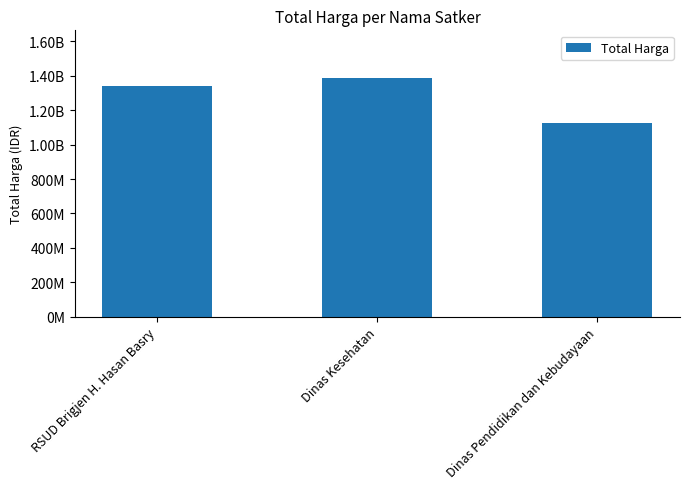

The value at Dinas Pendidikan dan Kebudayaan is 1126784000. True or false?

True